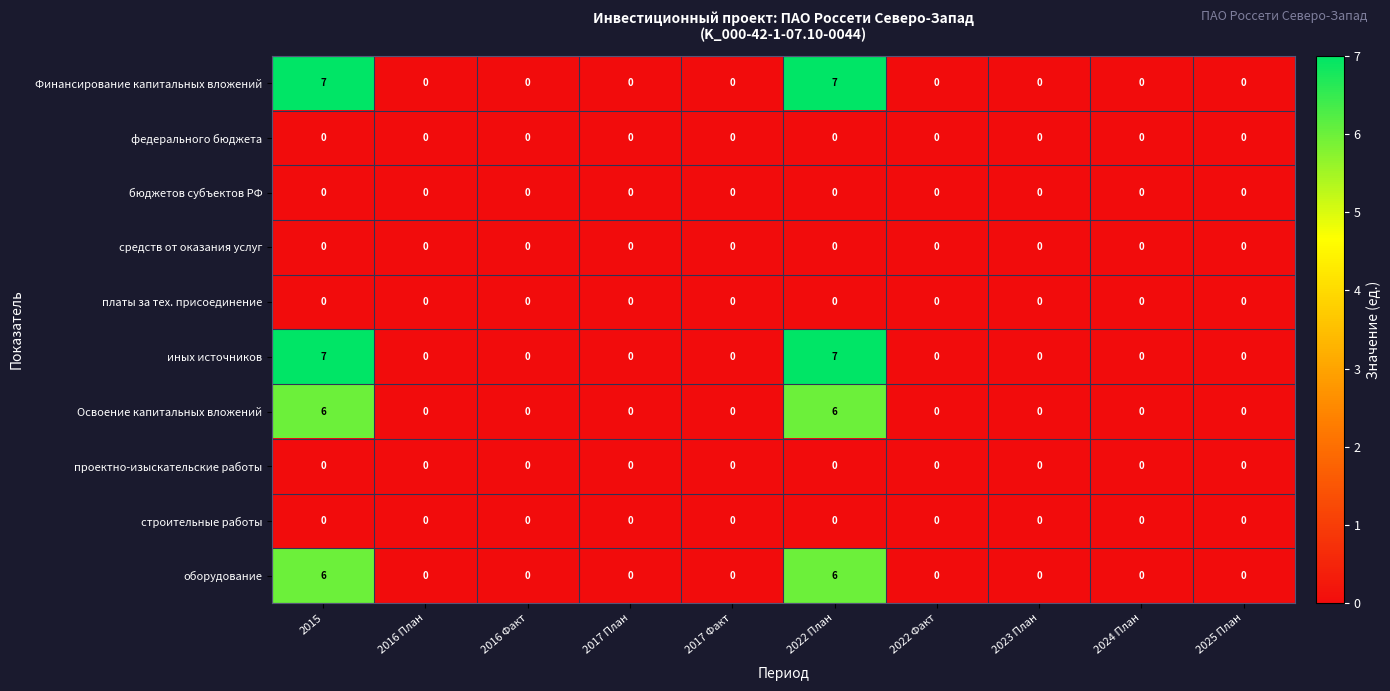

What is the maximum value shown in the chart?

7